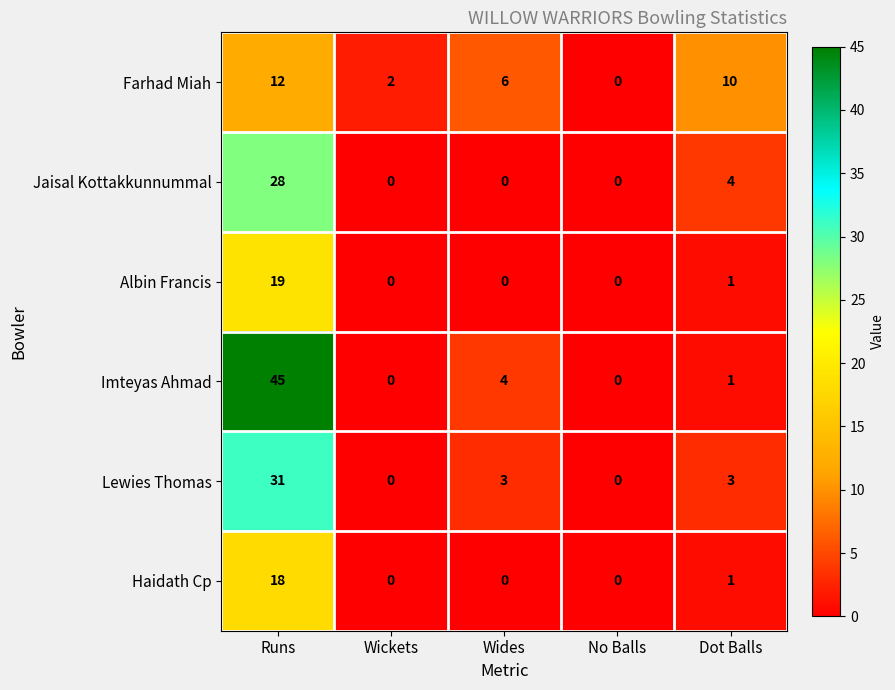

At which category is the sum across all series the highest?

Runs